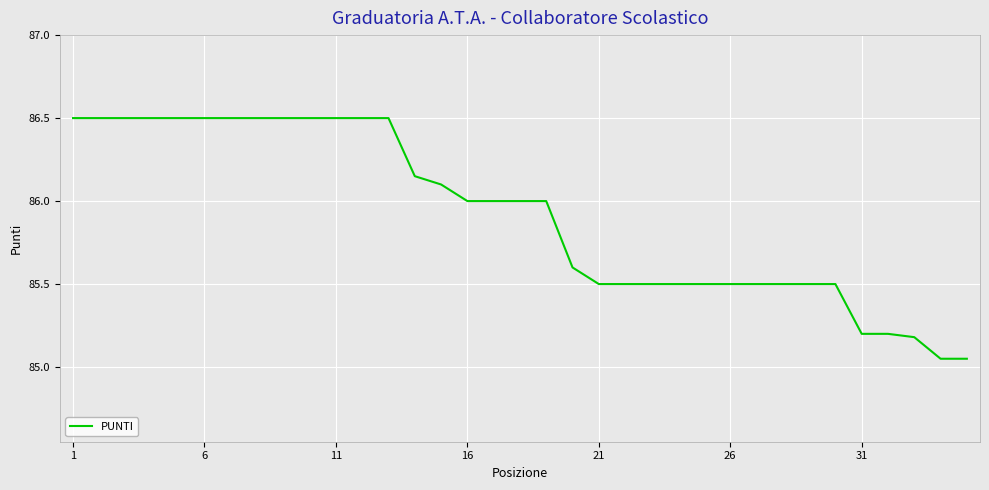

Does the chart display data point markers on the line(s)?

No